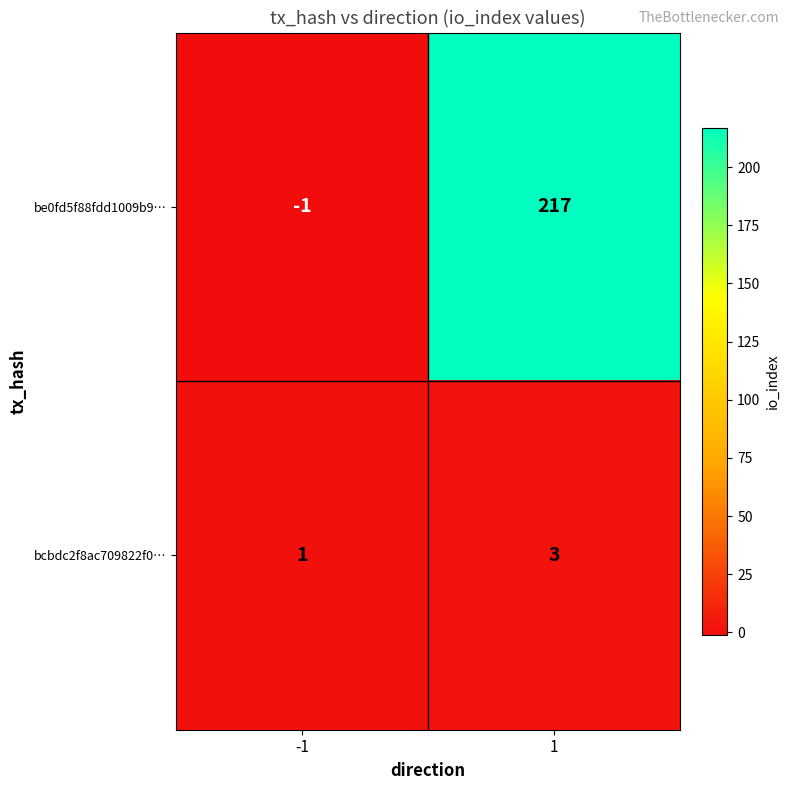

Reading left to right, extract all data points from this chart.

be0fd5f88fdd1009b9…: -1	217
bcbdc2f8ac709822f0…: 1	3